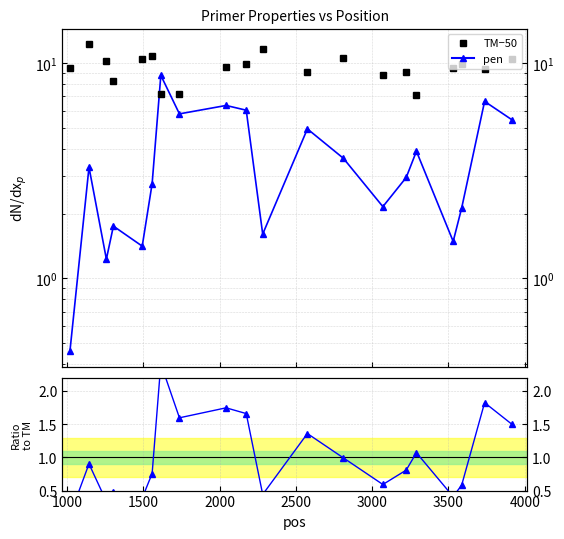

What is the value of the pen point at the 4th from the left?

1.7